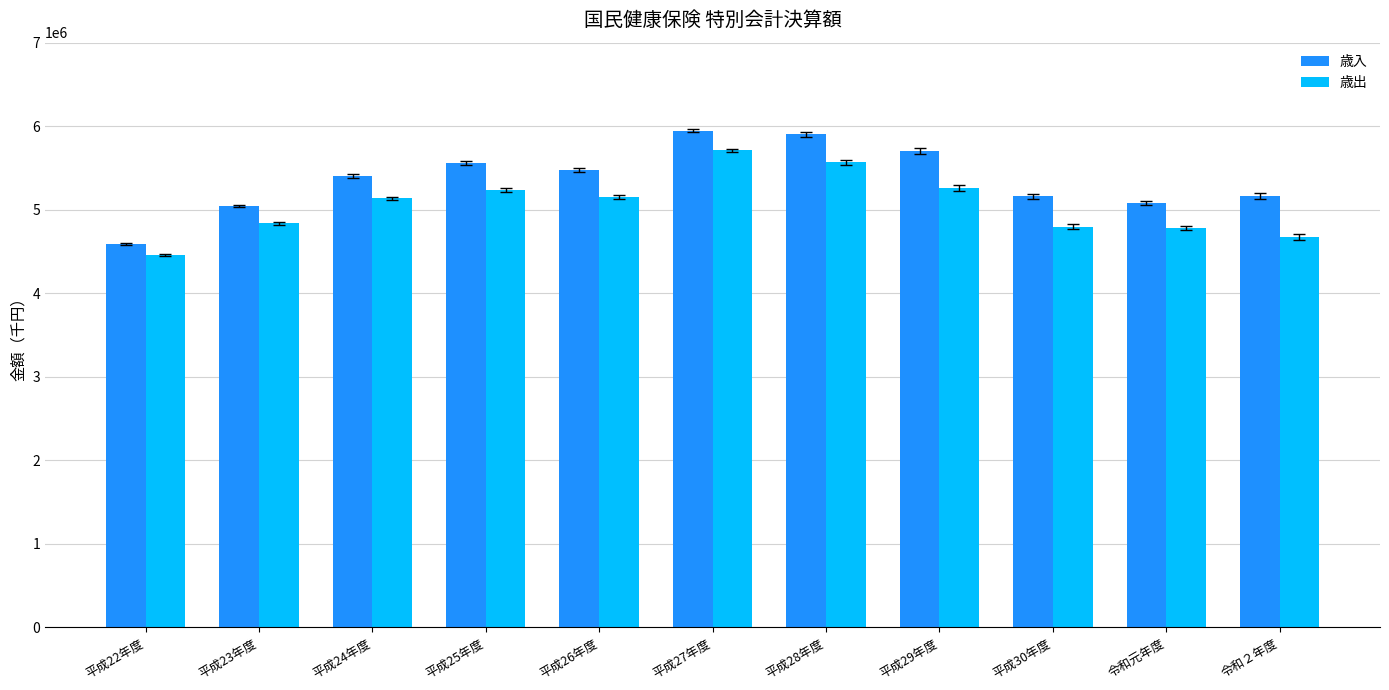

What is the greatest value displayed?

5944760